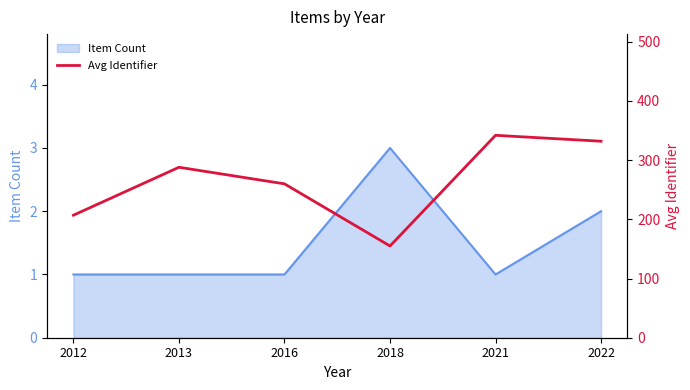

True or false: Item Count has a value of 0 at 2022.

False